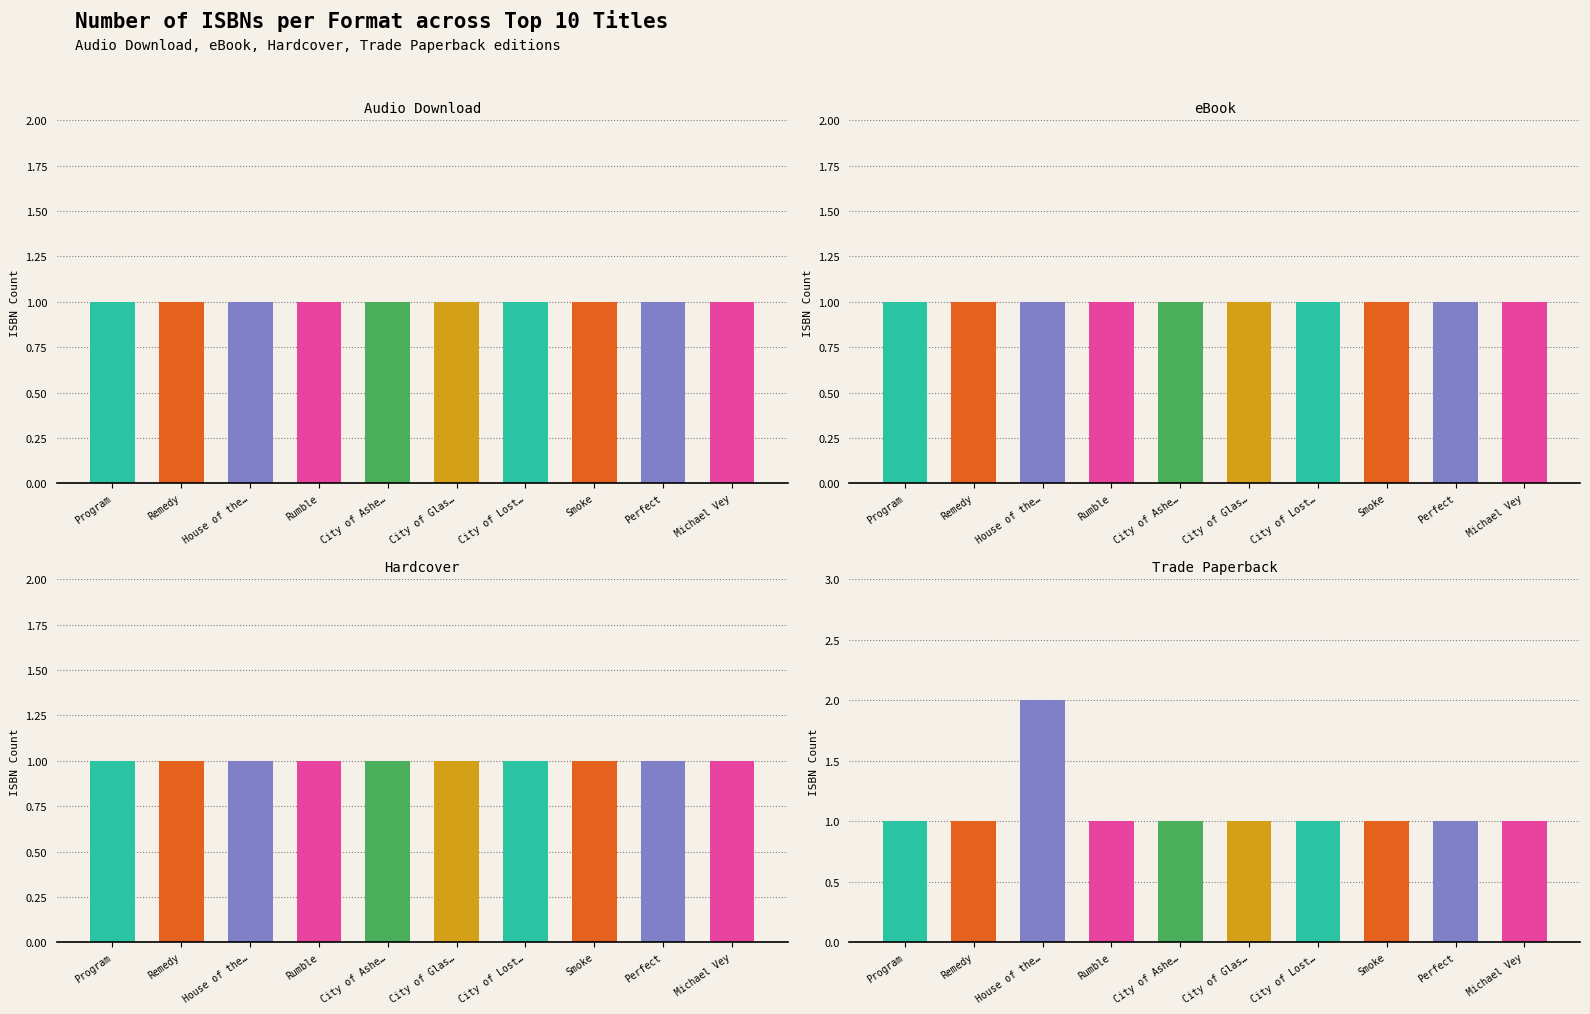

What are all the series names shown in the legend?

Audio Download, eBook, Hardcover, Trade Paperback